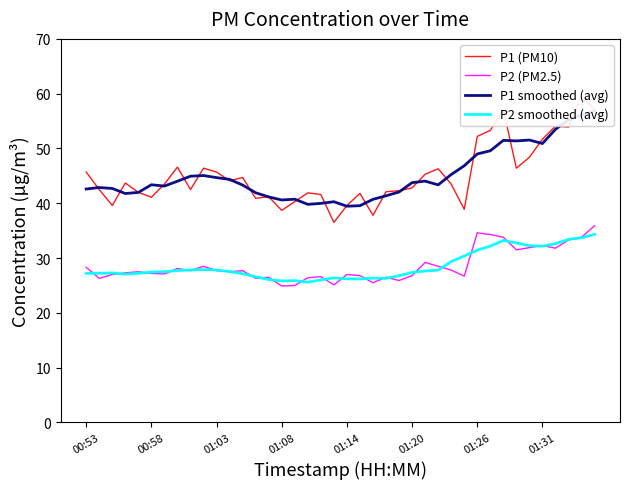

Which series has the largest total across all categories?

P1 (PM10)